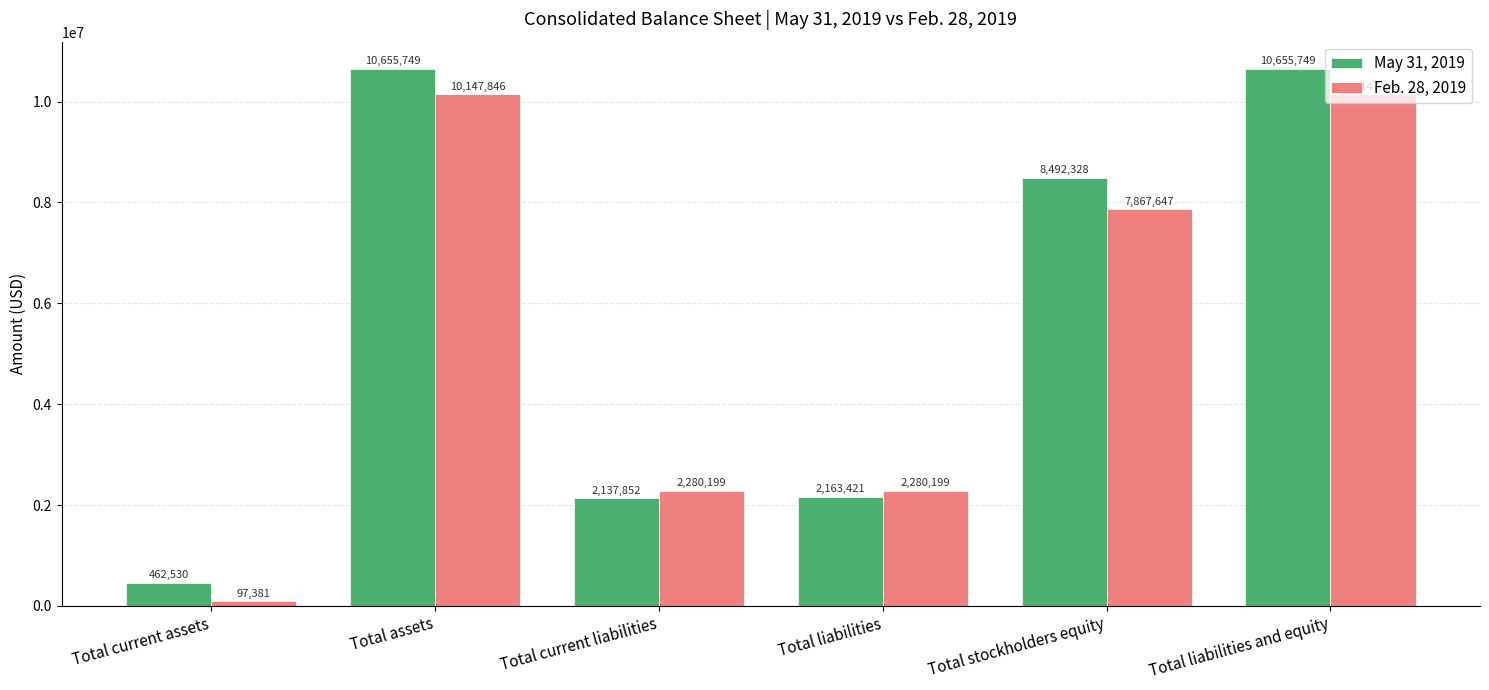

What is the greatest value displayed?

10655749